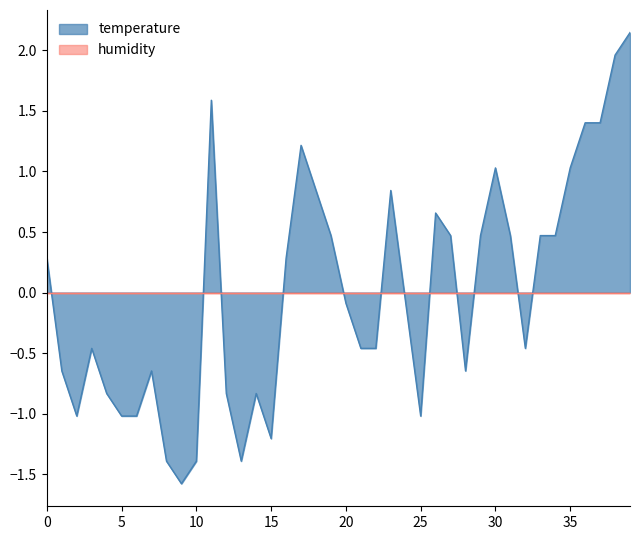

Which label corresponds to the smallest value in the chart?

9